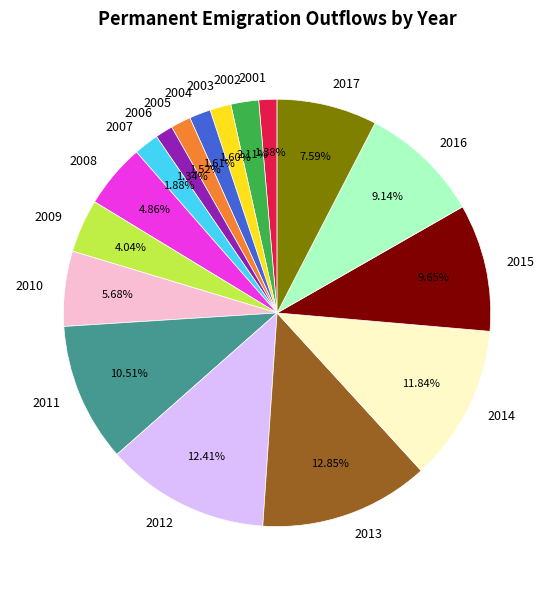

How many segments does this pie chart have?

17